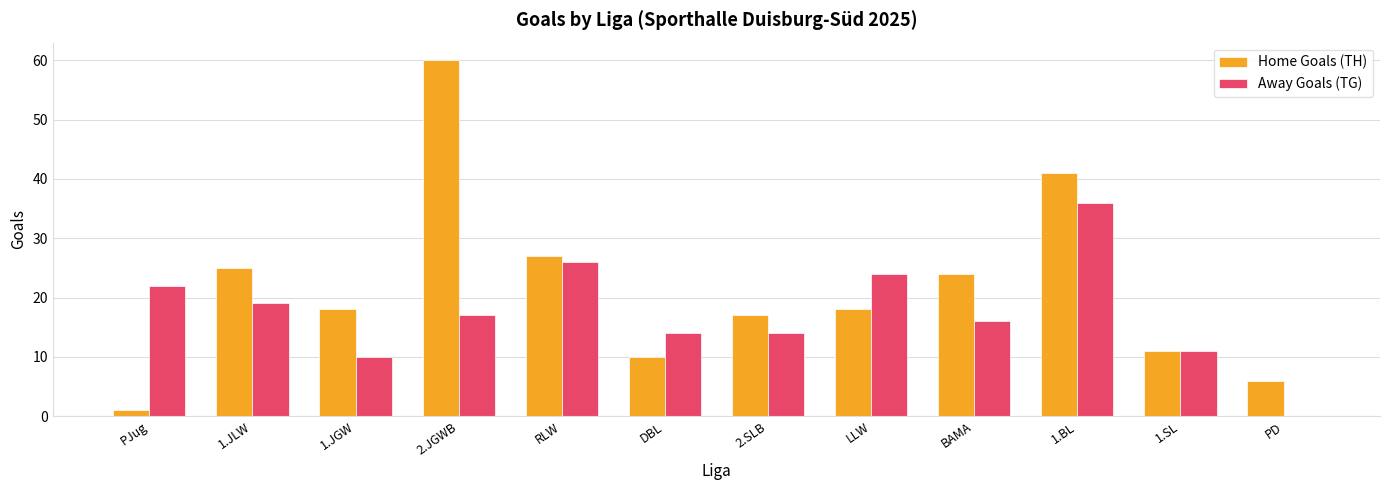

What are all the series names shown in the legend?

Home Goals (TH), Away Goals (TG)